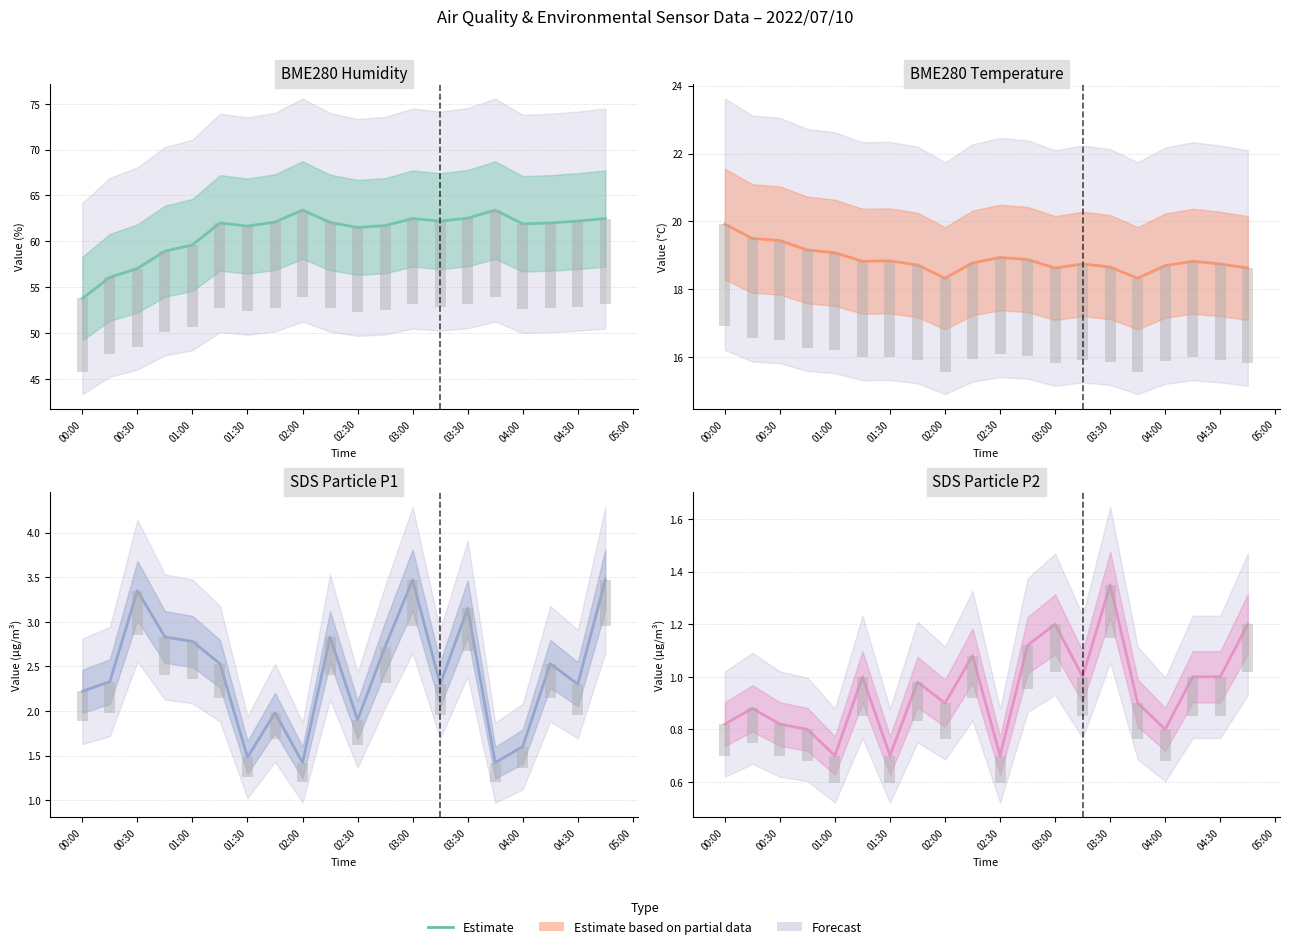

What is the average value?

0.9